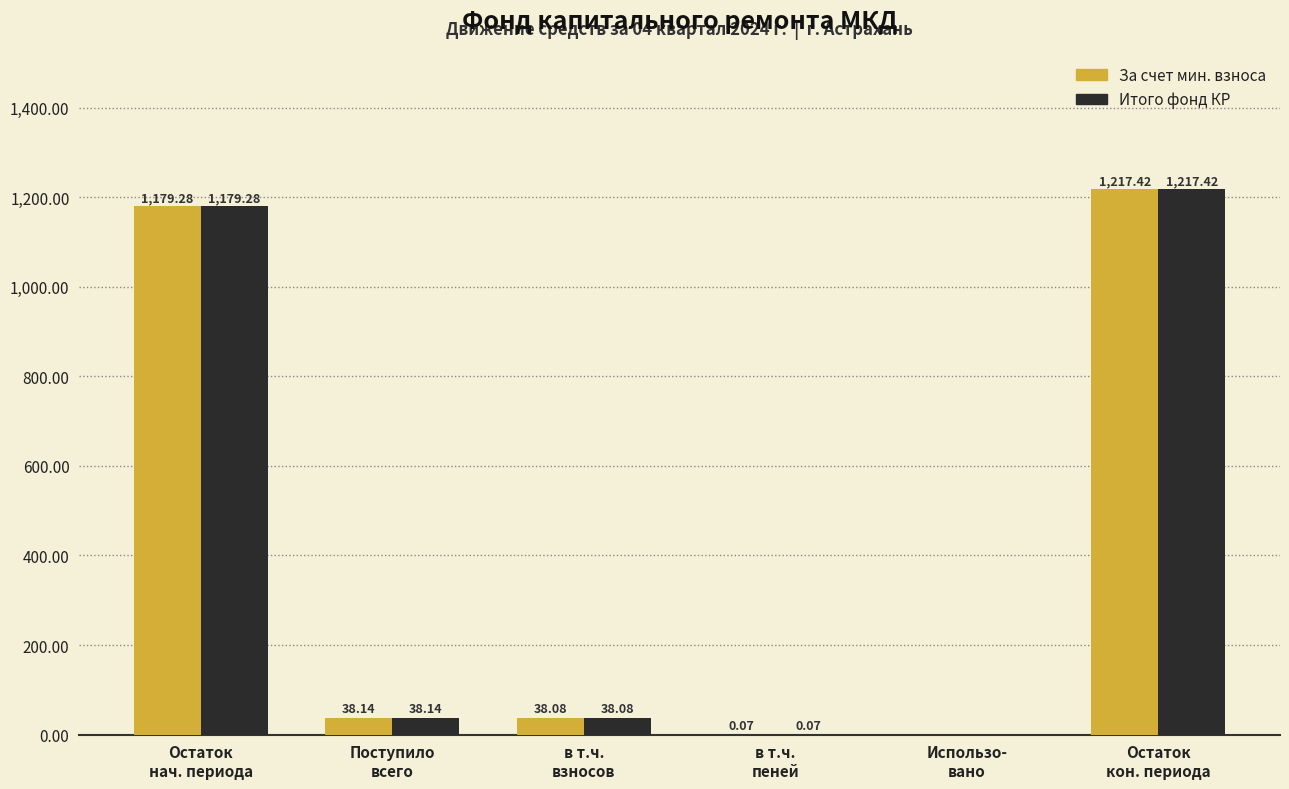

How many values in the За счет мин. взноса series exceed 38?

4